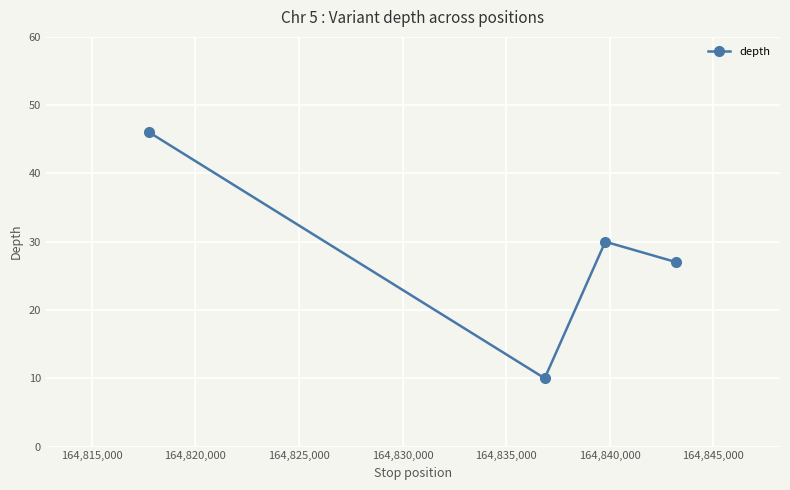

How many points are lower than both their immediate neighbors (excluding endpoints)?

1